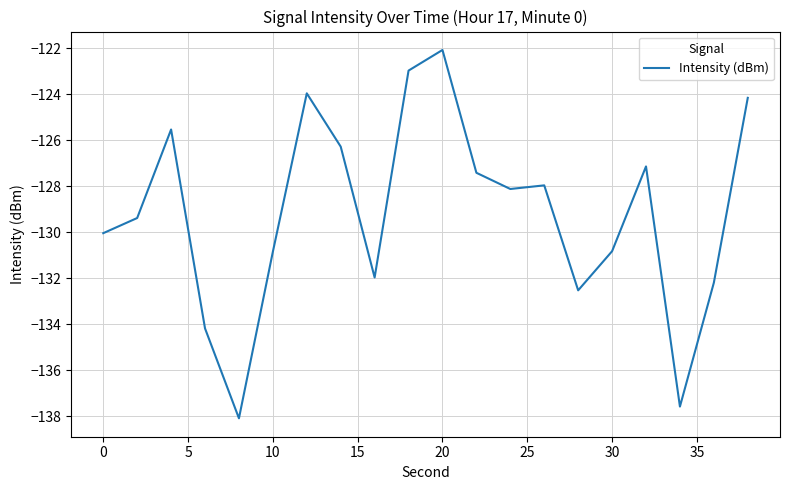

Does the chart display data point markers on the line(s)?

No